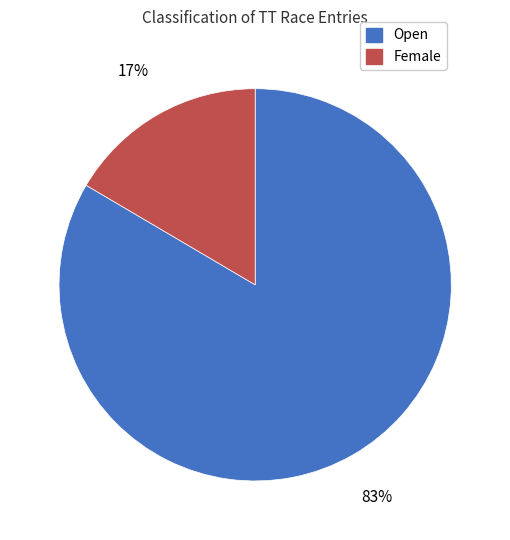

Does any single category account for the majority?

Yes